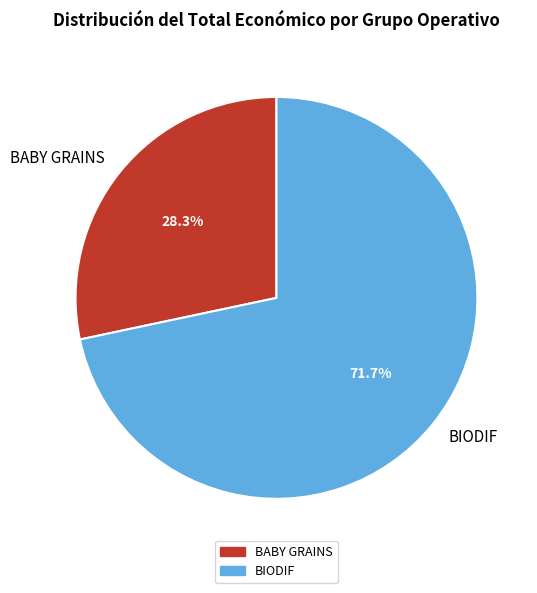

True or false: BABY GRAINS accounts for 28% of the total.

True